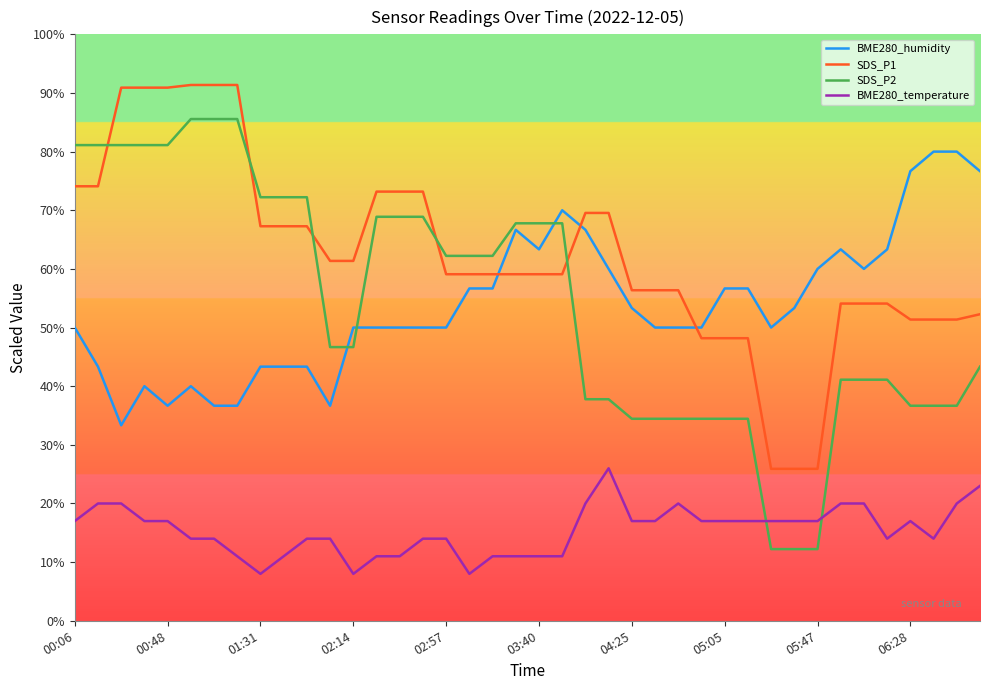

True or false: BME280_temperature and SDS_P1 cross at least once.

False